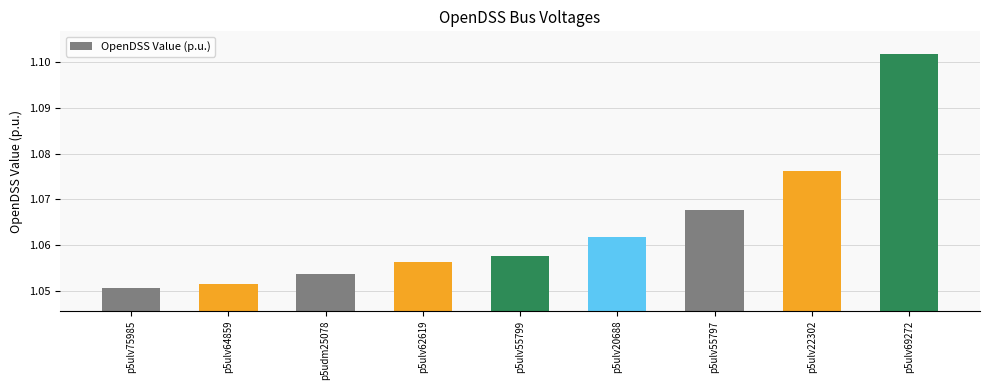

Rank the categories by value from lowest to highest.

p5ulv75985, p5ulv64859, p5udm25078, p5ulv62619, p5ulv55799, p5ulv20688, p5ulv55797, p5ulv22302, p5ulv69272